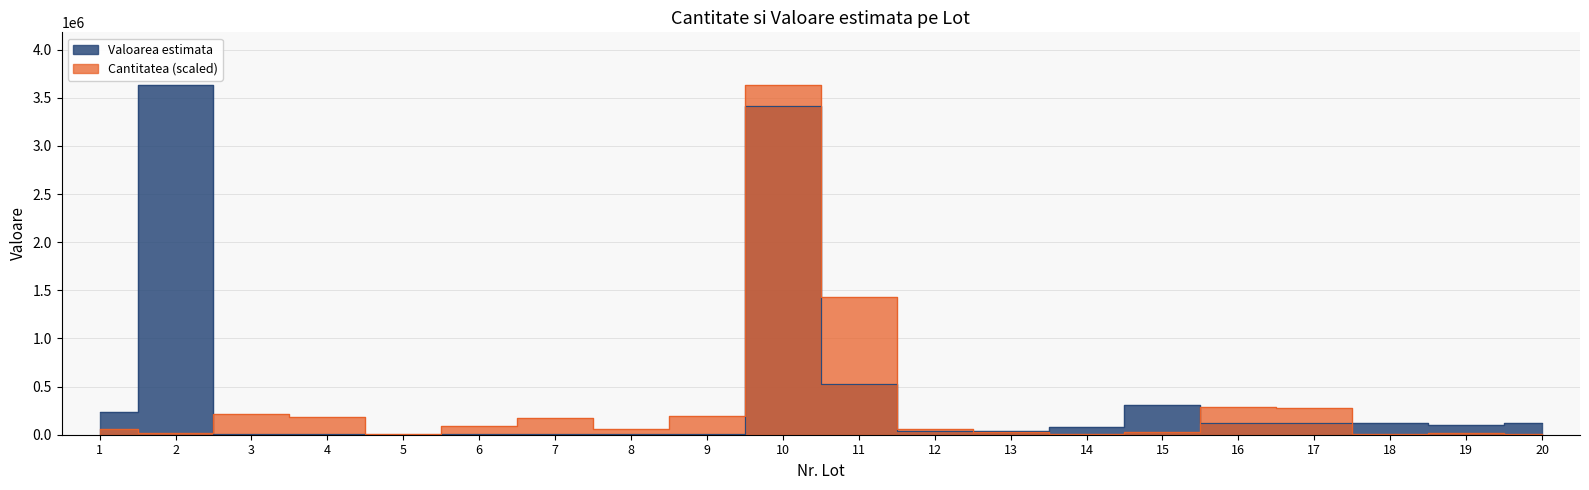

Which series has the largest total across all categories?

Valoarea estimata